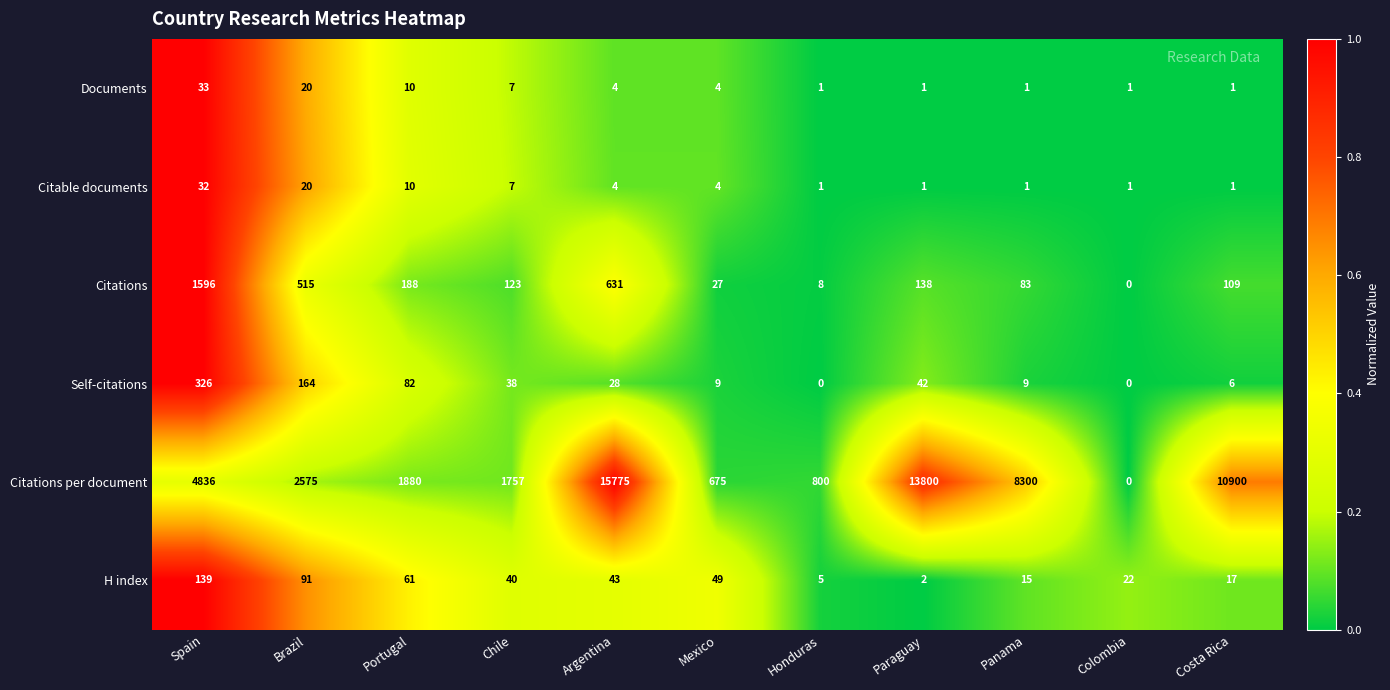

Which series changed the most between Argentina and Honduras?

Citations per document